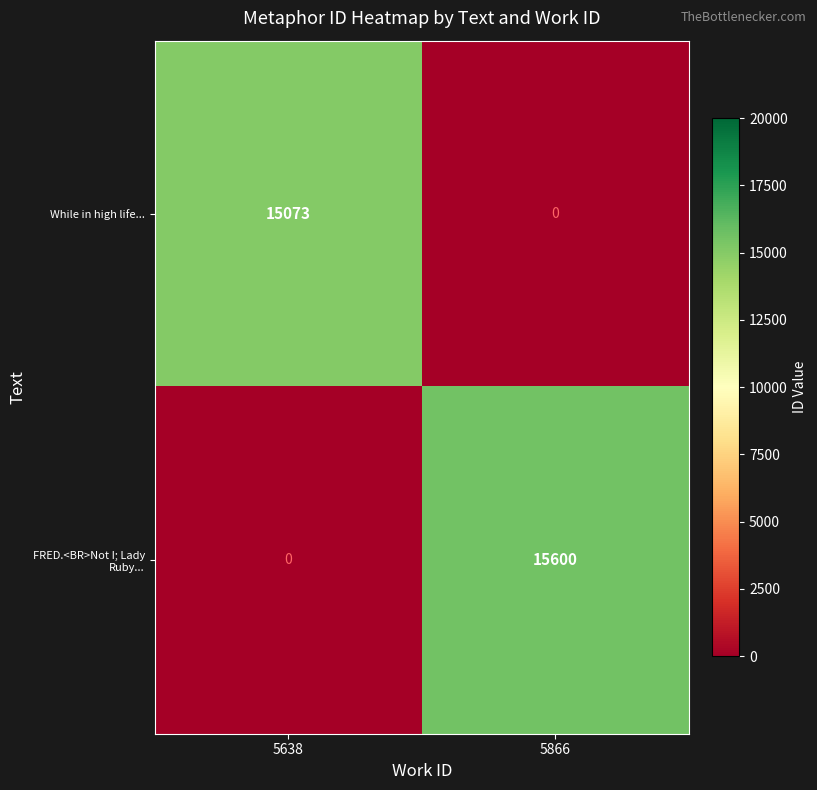

What is the highest value of the While in high life... series?

15073